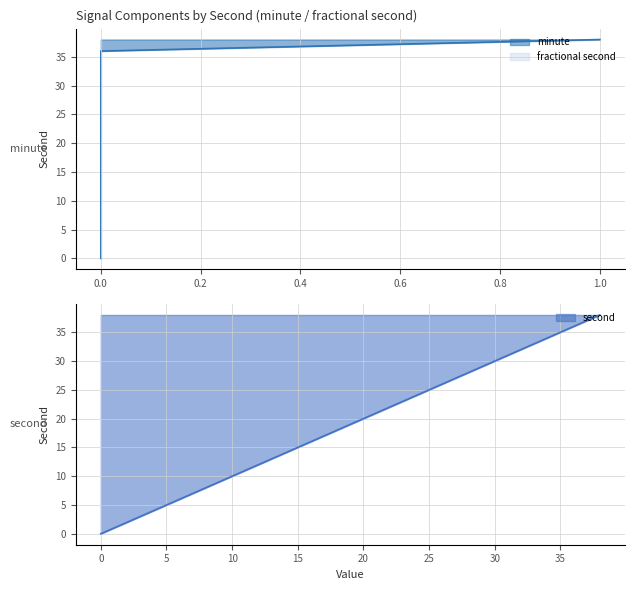

At 24, list the series in order from largest to smallest.

second, minute, fractional second